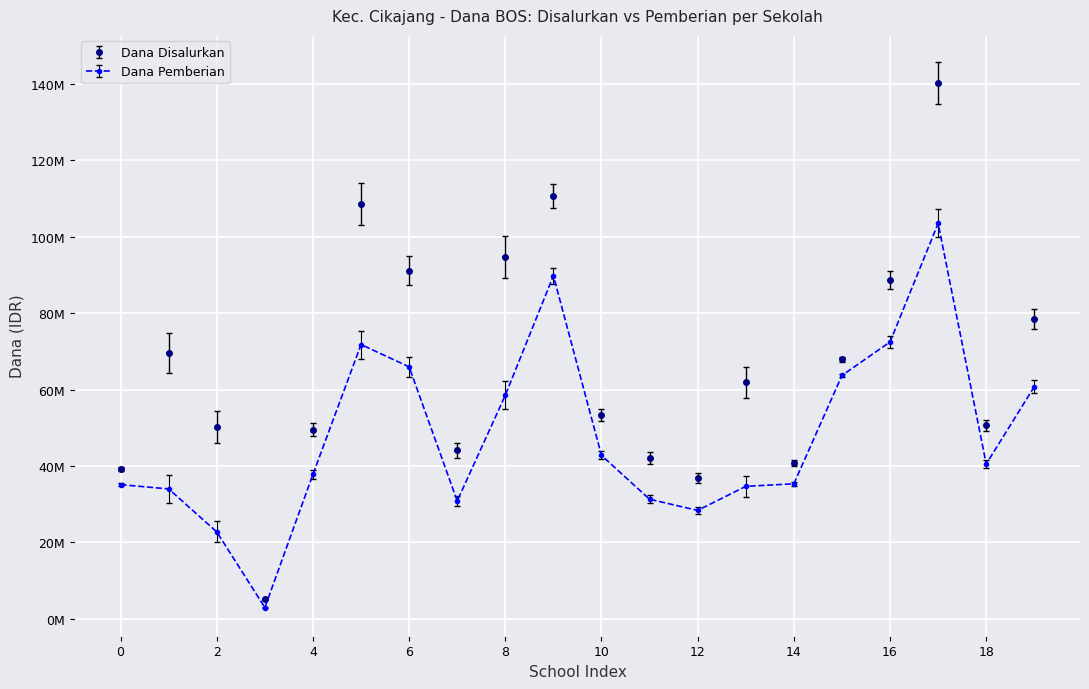

Reading left to right, what are all the values shown in this chart?

Dana Disalurkan: 39150000	69525000	50175000	5175000	49500000	108450000	91125000	44100000	94725000	110700000	53325000	42075000	36900000	61875000	40725000	67950000	88650000	140175000	50625000	78525000
Dana Pemberian: 35100000	33975000	22725000	2925000	37800000	71775000	65925000	30825000	58500000	89775000	42750000	31275000	28350000	34650000	35325000	63675000	72450000	103500000	40500000	60750000